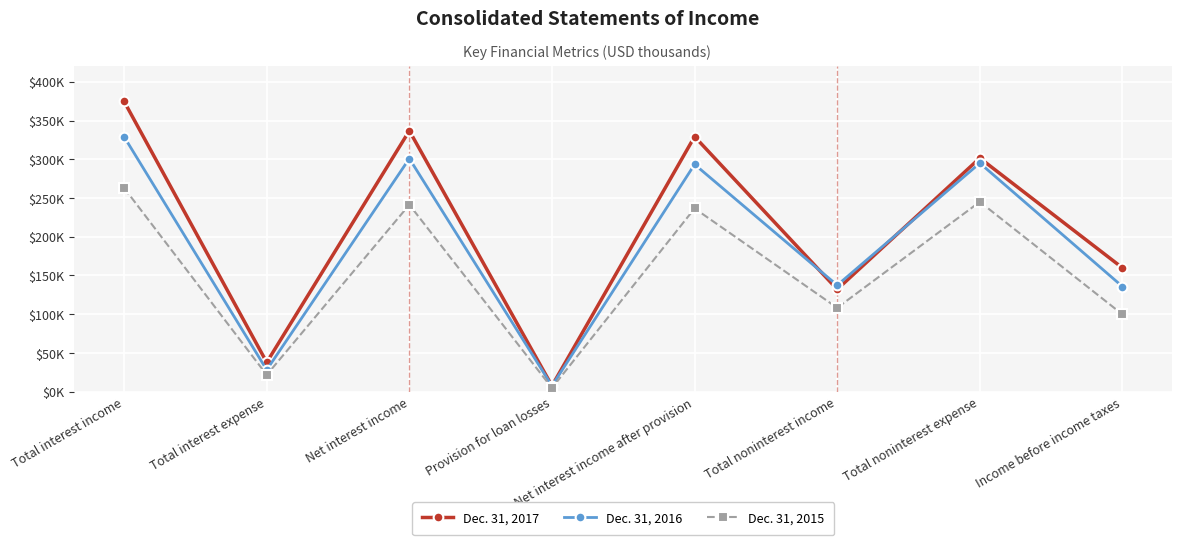

List the labels in order of Dec. 31, 2015 value, smallest first.

Provision for loan losses, Total interest expense, Income before income taxes, Total noninterest income, Net interest income after provision, Net interest income, Total noninterest expense, Total interest income